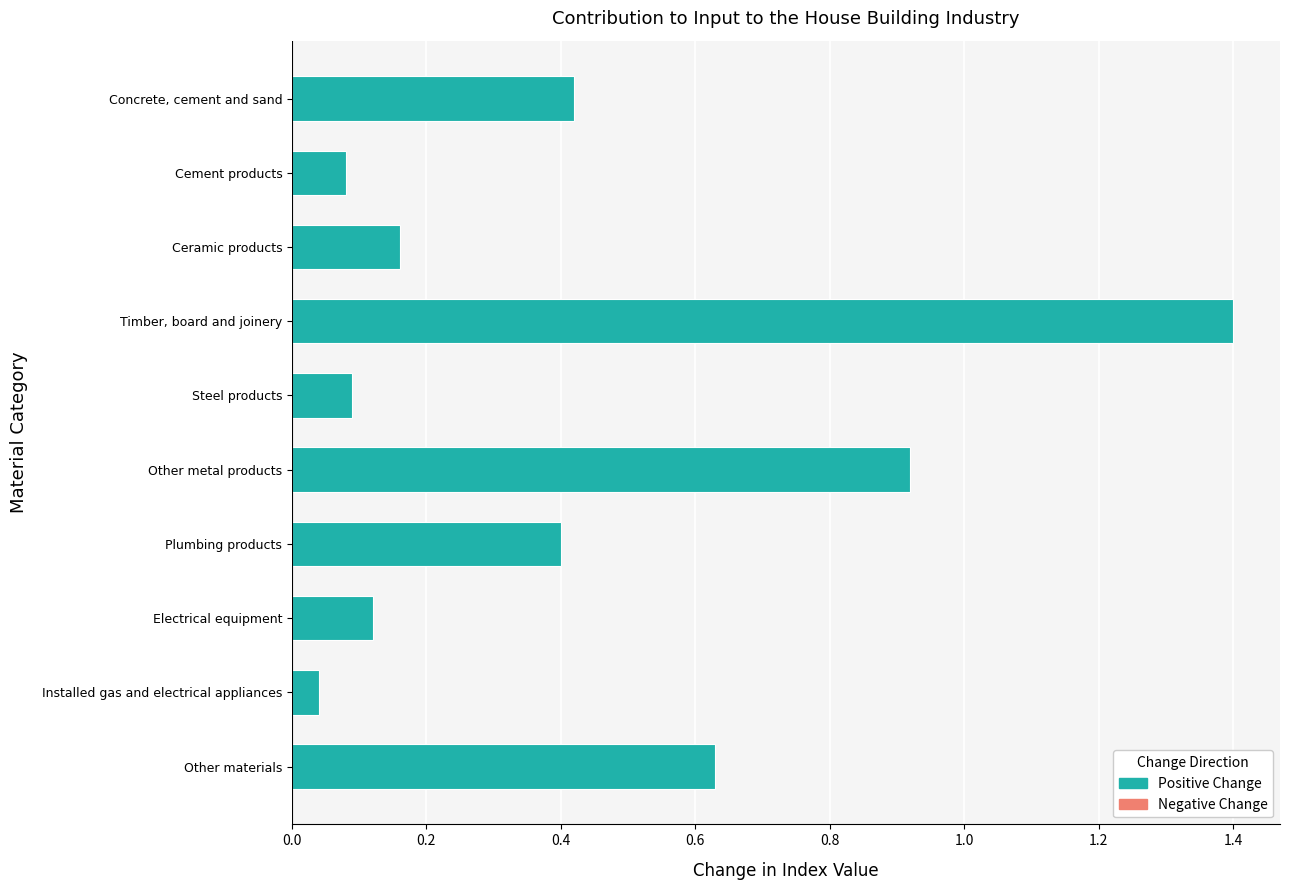

Which category has the lowest value across all series?

Installed gas and electrical appliances